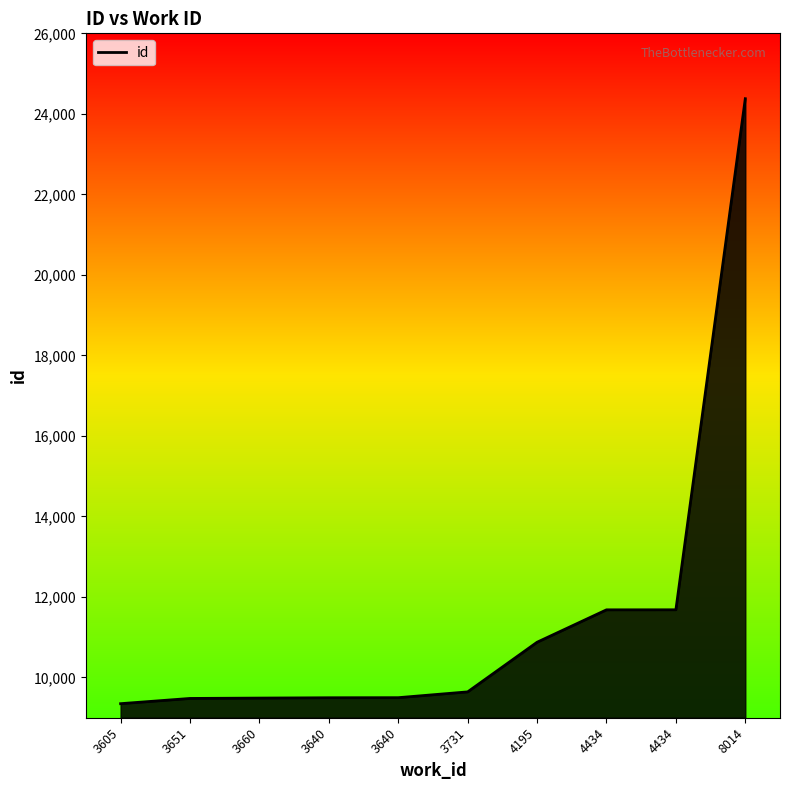

Rank the categories by value from lowest to highest.

3605, 3651, 3660, 3640, 3640, 3731, 4195, 4434, 4434, 8014